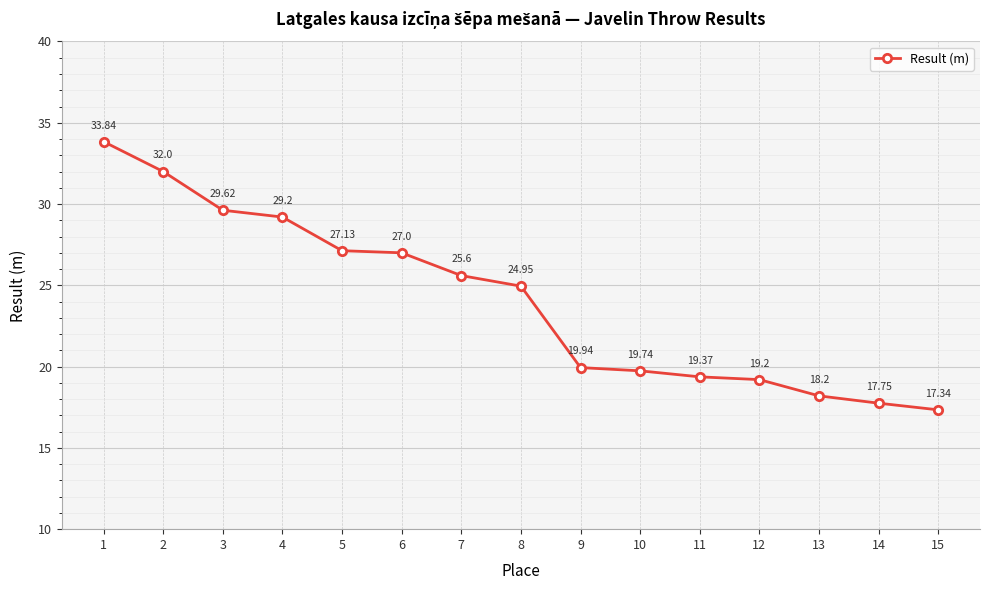

What is the value of the 9th point from the left?

19.9